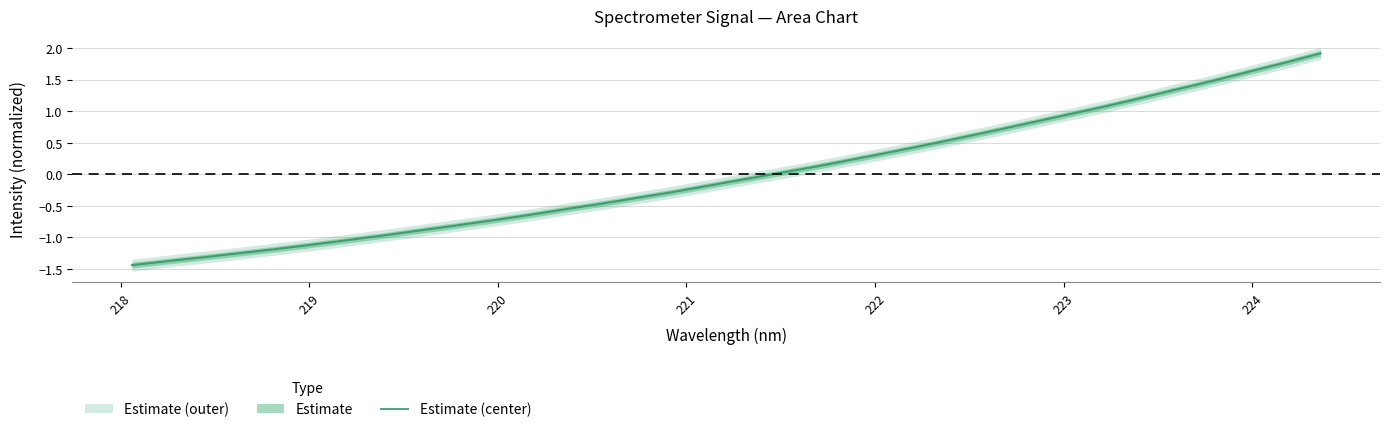

What is the lowest value of the Estimate (center) series?

-1.4